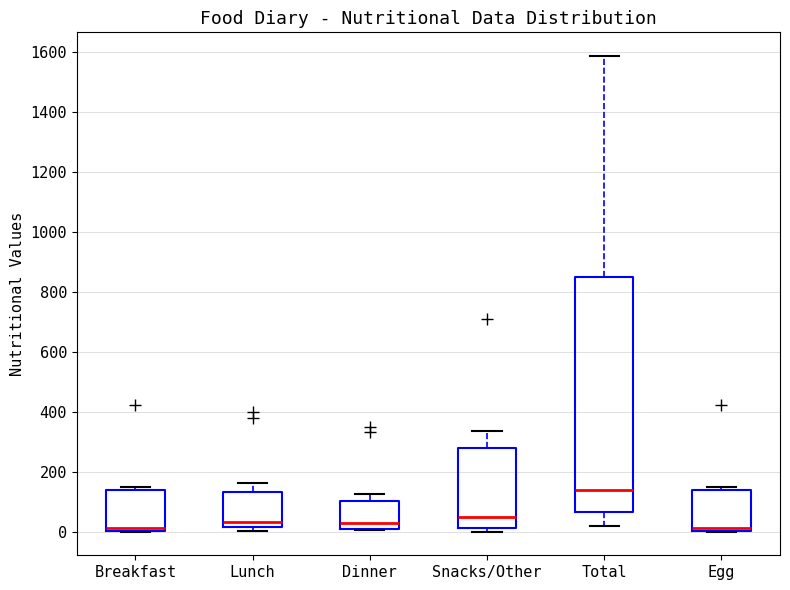

Reading left to right, read every box against the y-axis: the position of its median line, the range the box covers, and the ends of its whiskers. The values are not printed on the chart, so give them approximately, as read against the axis.

Breakfast: median 20, box 0 to 140, whiskers 0 to 140 (just above the box's upper edge)
Lunch: median 40, box 20 to 140, whiskers 0 to 160
Dinner: median 20, box 0 to 100, whiskers 0 to 120
Snacks/Other: median 40, box 20 to 280, whiskers 0 to 340
Total: median 140, box 60 to 840, whiskers 20 to 1580
Egg: median 20, box 0 to 140, whiskers 0 to 140 (just above the box's upper edge)